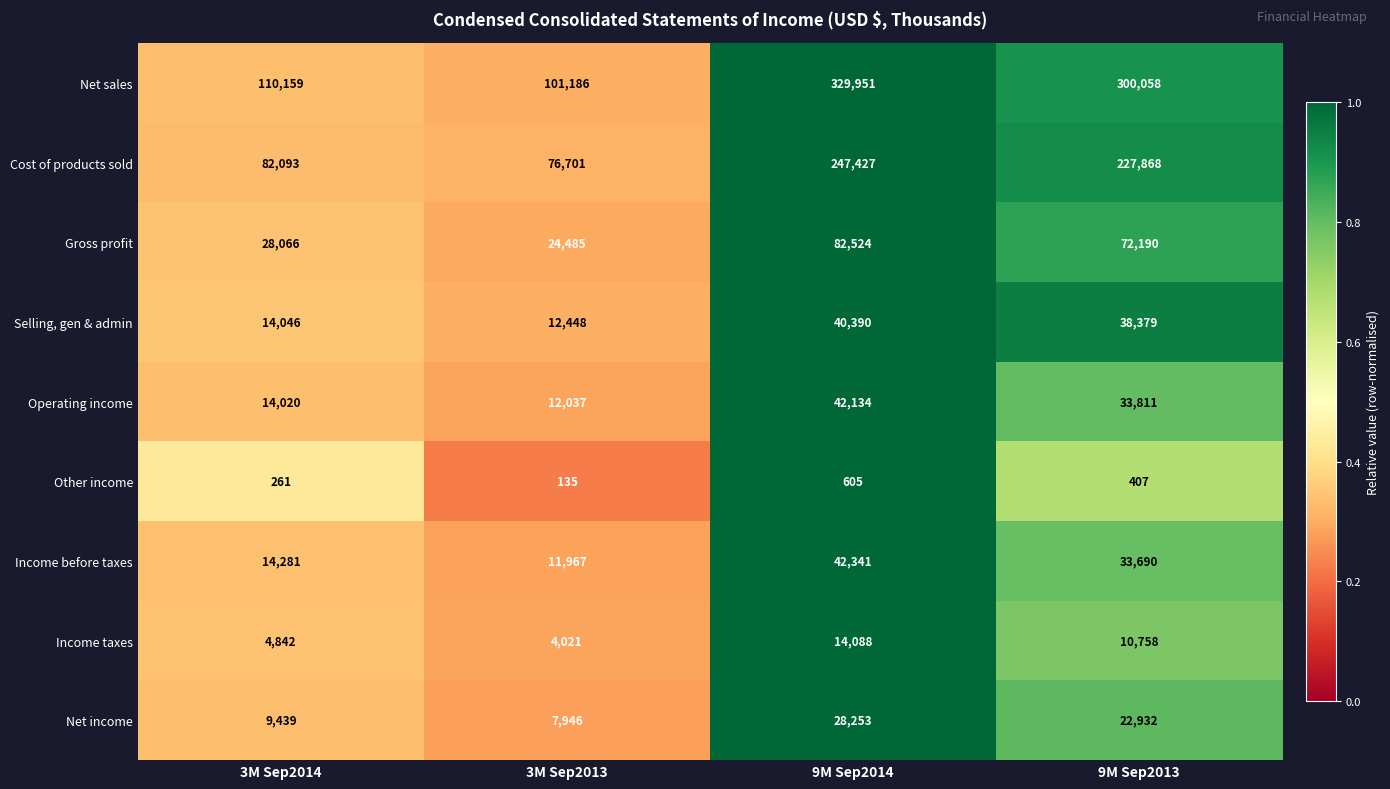

True or false: Selling, gen & admin has a value of 15091 at 9M Sep2014.

False